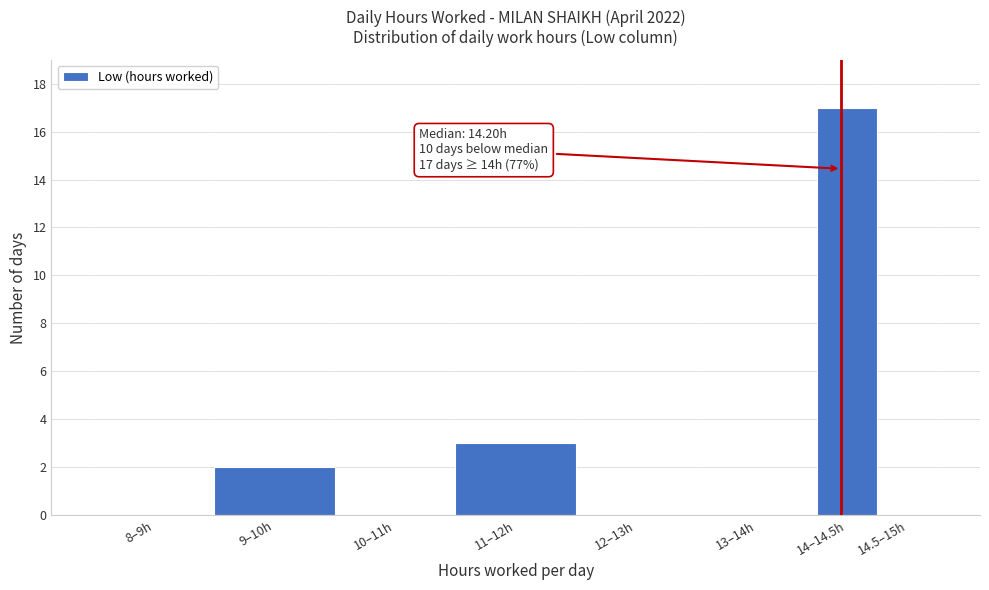

Reading left to right, transcribe all the data shown in this chart.

8–9h=0	9–10h=2	10–11h=0	11–12h=3	12–13h=0	13–14h=0	14–14.5h=17	14.5–15h=0